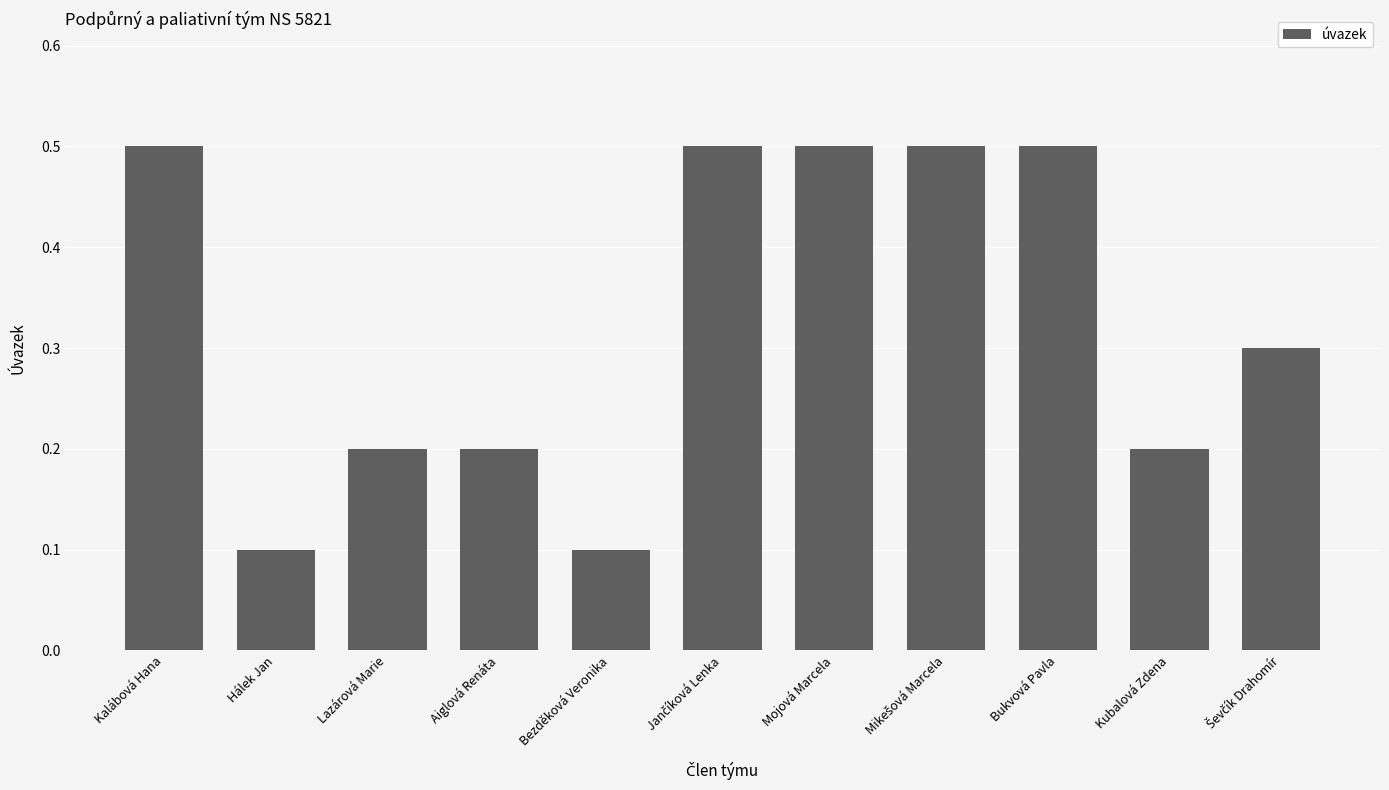

What is the value of the 8th bar from the left?

0.5